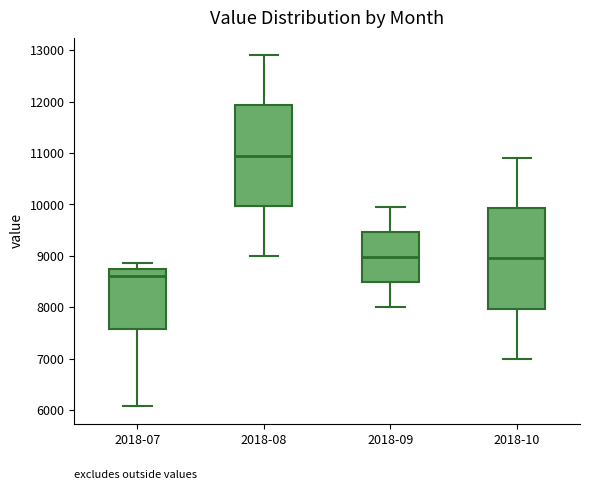

Reading left to right, read every box against the y-axis: the position of its median line, the range the box covers, and the ends of its whiskers. The values are not printed on the chart, so give them approximately, as read against the axis.

2018-07: median 8600, box 7600 to 8700, whiskers 6100 to 8900
2018-08: median 11000, box 10000 to 11900, whiskers 9000 to 12900
2018-09: median 9000, box 8500 to 9500, whiskers 8000 to 10000
2018-10: median 9000, box 8000 to 9900, whiskers 7000 to 10900